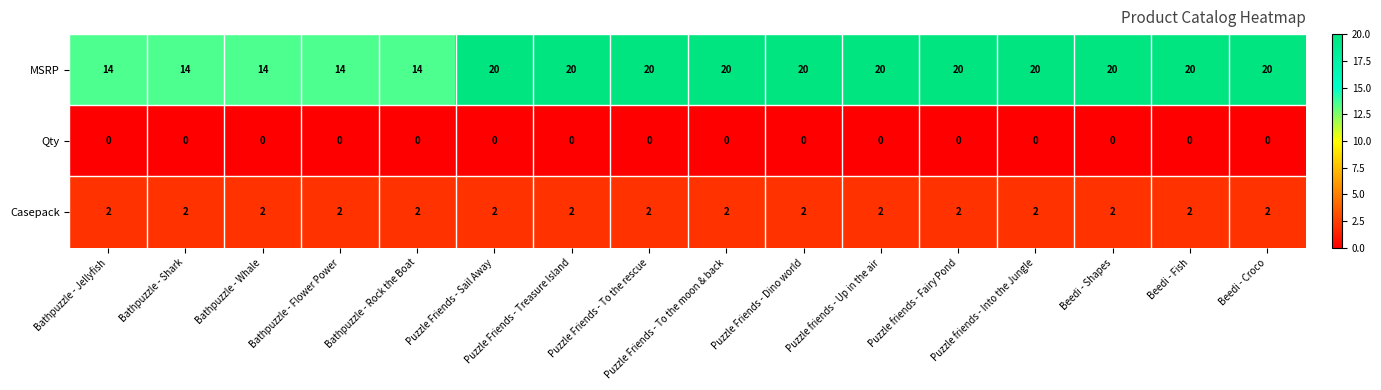

Which series has the widest spread of values?

MSRP